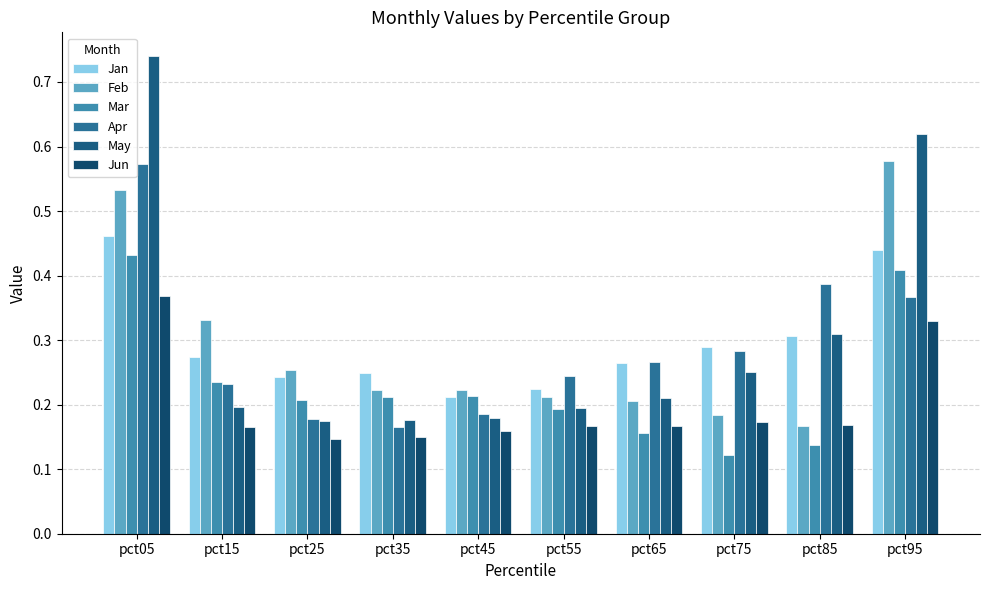

Count the number of categories in the chart.

10